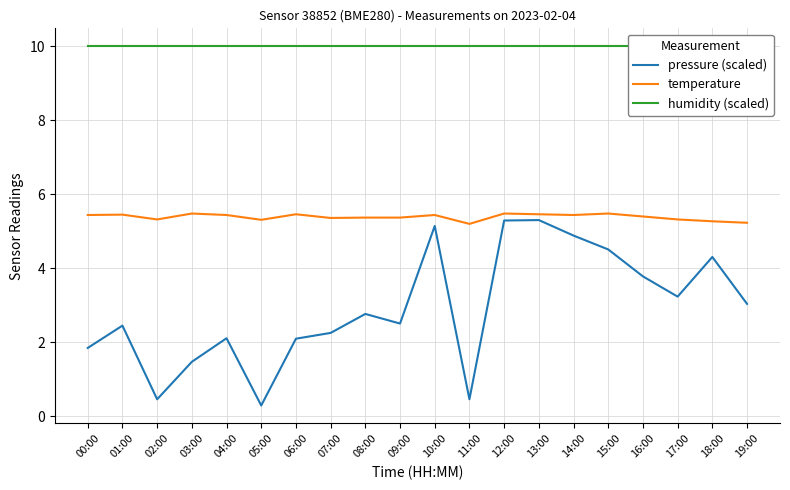

List the series in order of their overall mean, lowest first.

pressure (scaled), temperature, humidity (scaled)